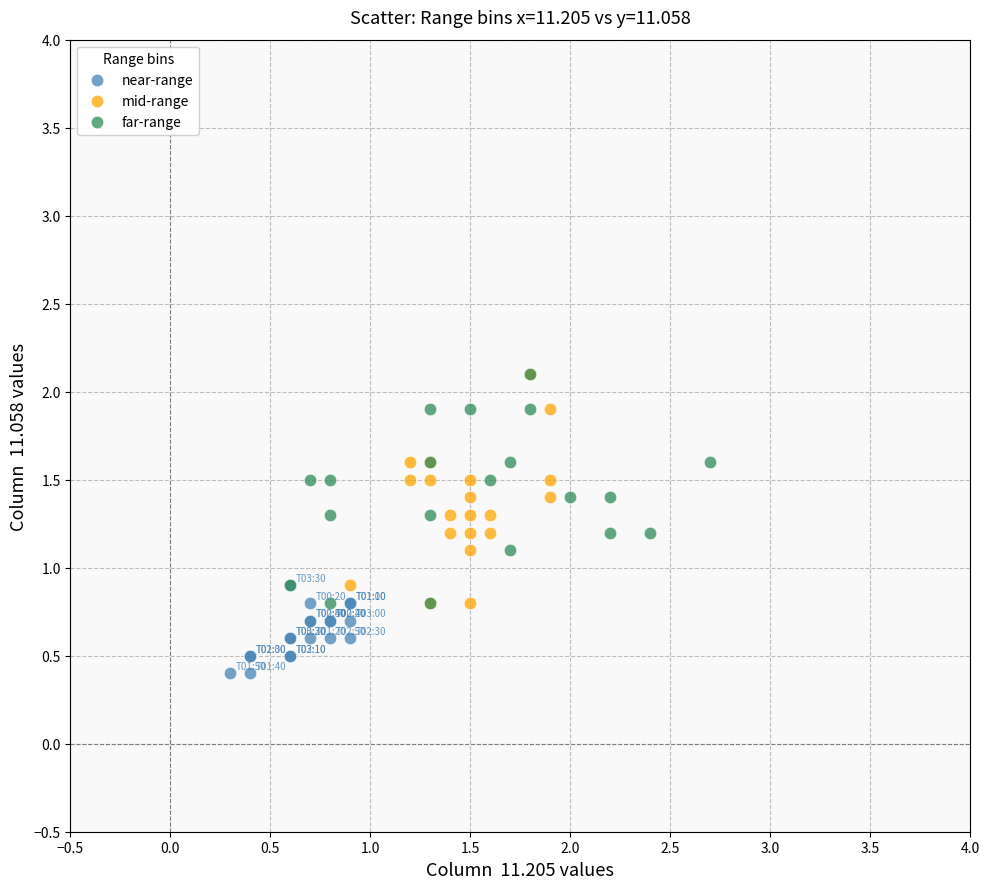

Which series reaches the minimum Y coordinate?

near-range